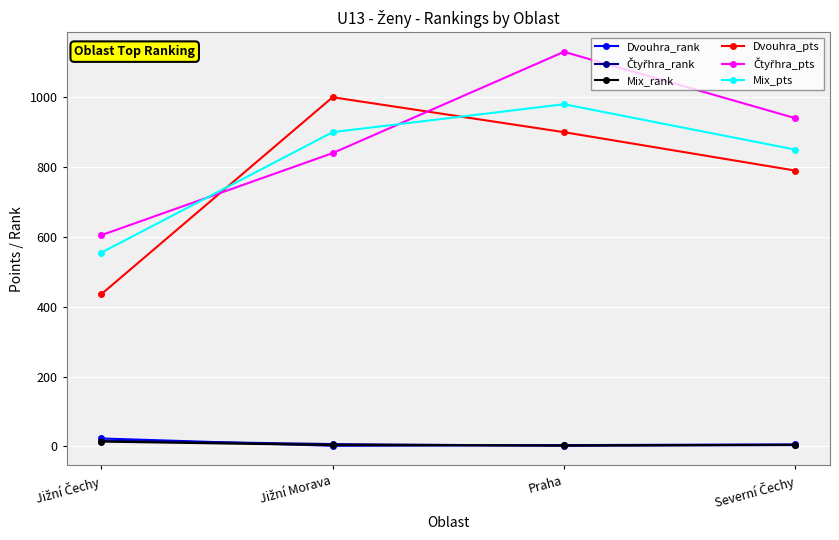

True or false: Dvouhra_rank and Mix_pts intersect in this chart.

False